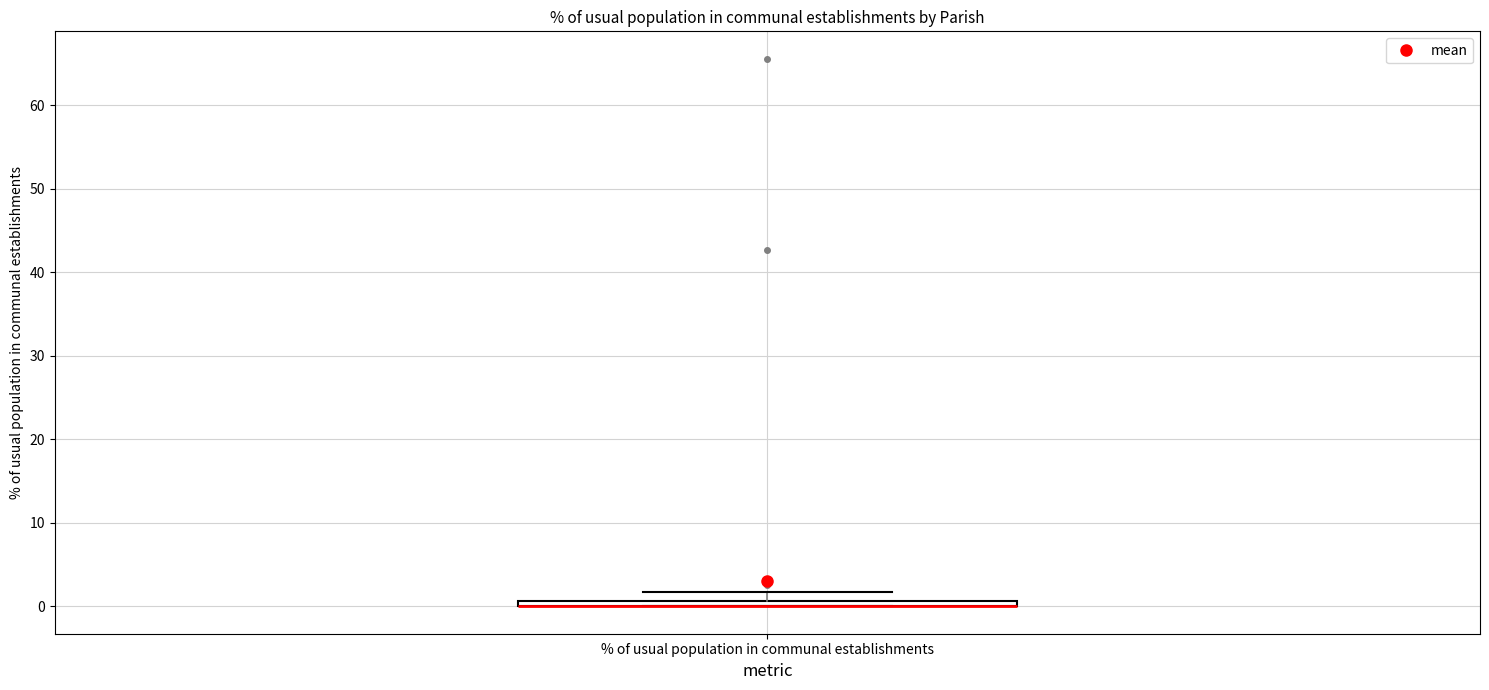

Where is the upper edge of the box for % of usual population in communal establishments on the y-axis? The values are not printed on the chart, so give them approximately, as read against the axis.

1